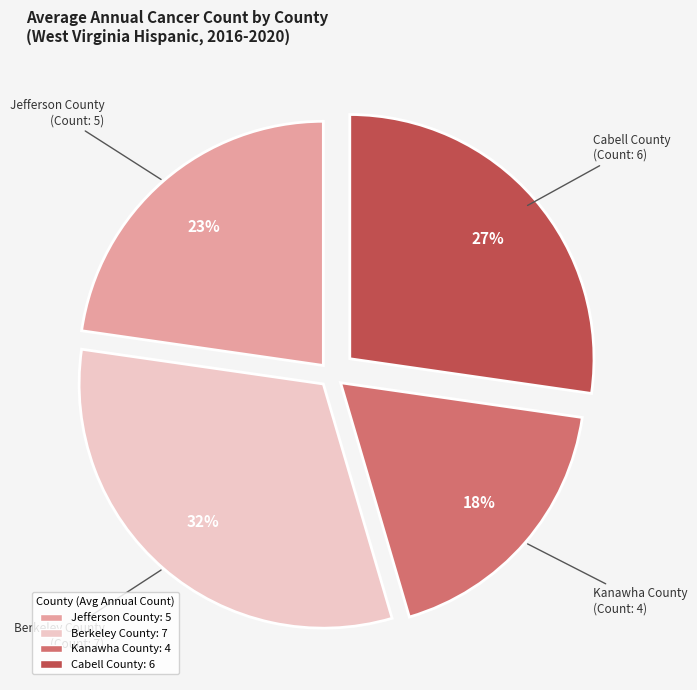

Which has a higher value, Cabell County or Berkeley County?

Berkeley County